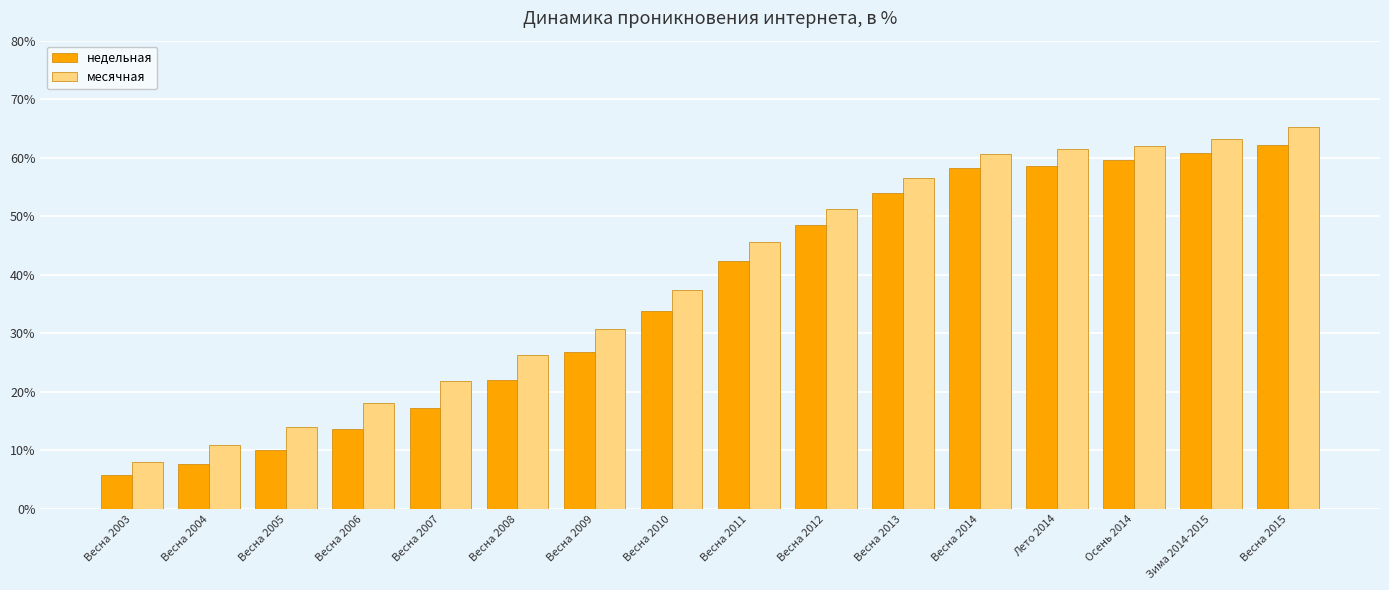

The value of месячная at Весна 2015 is 65.2. True or false?

True